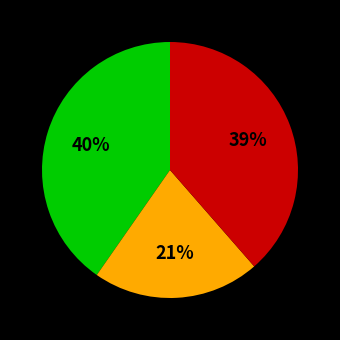

Is there any slice that represents more than half of the pie?

No